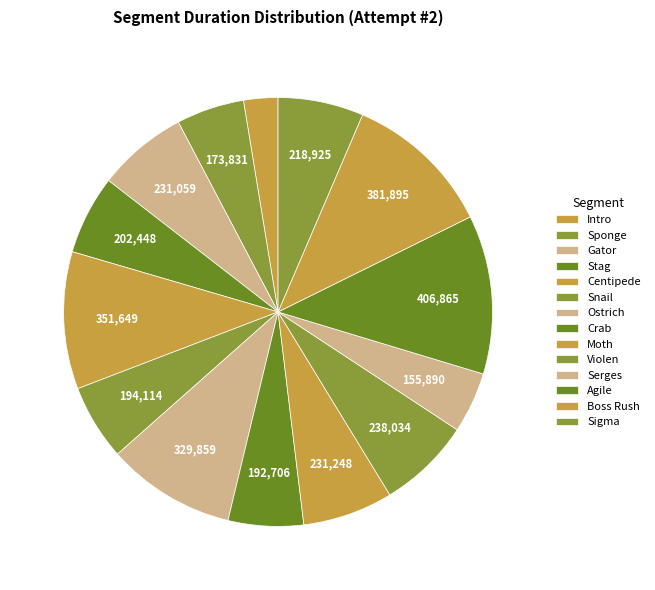

The Snail slice represents 6% of the pie. True or false?

True